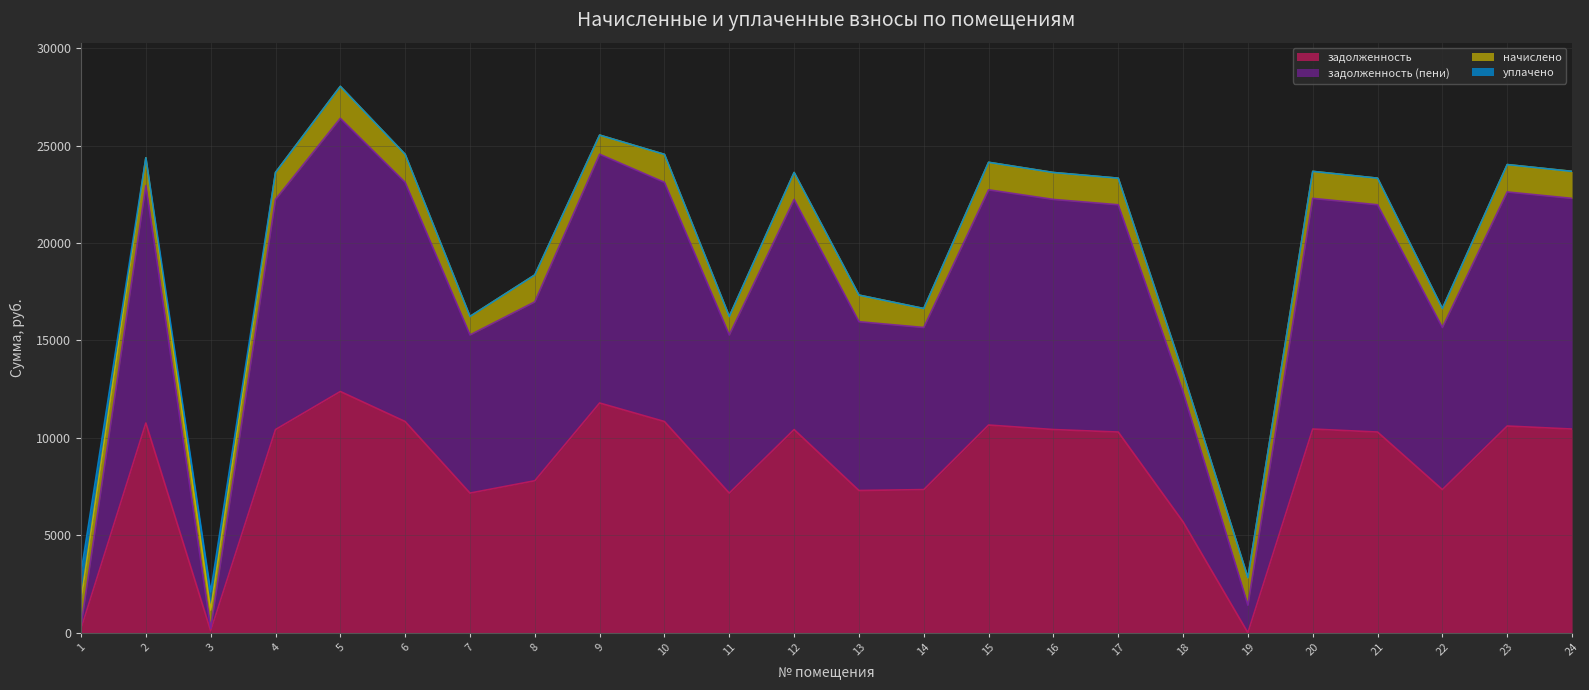

What is the sum of all задолженность values?

200754.0